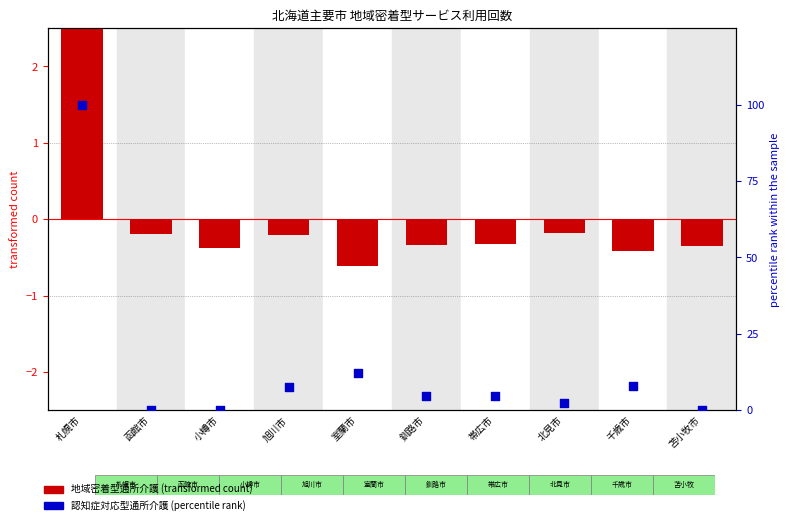

Which series reaches the maximum Y coordinate?

認知症対応型通所介護 (percentile)